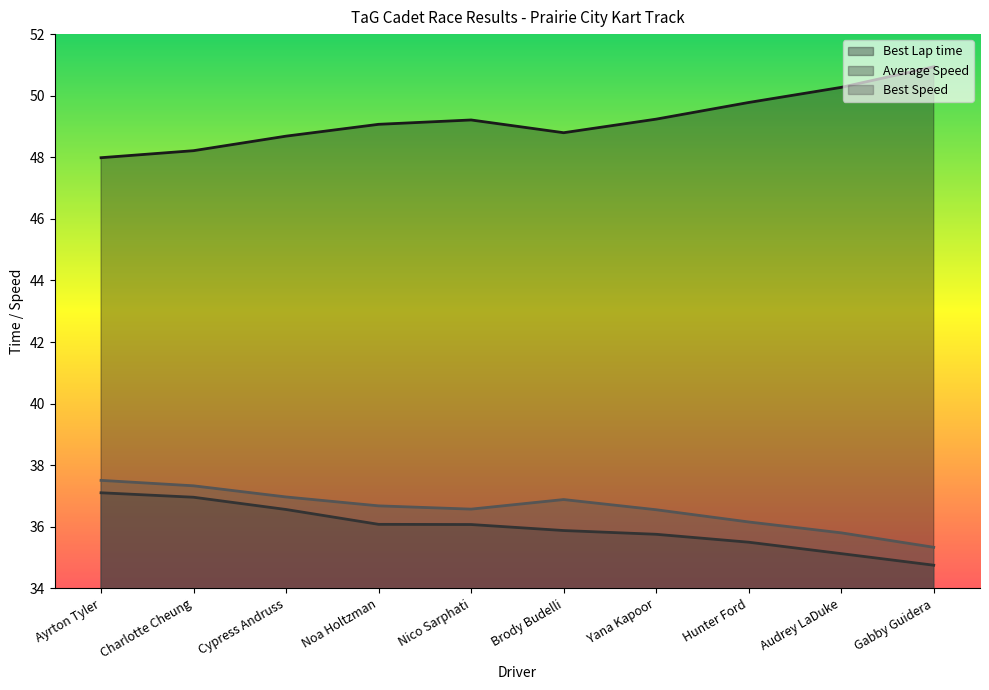

Between Cypress Andruss and Audrey LaDuke, which series saw the biggest shift?

Best Lap time